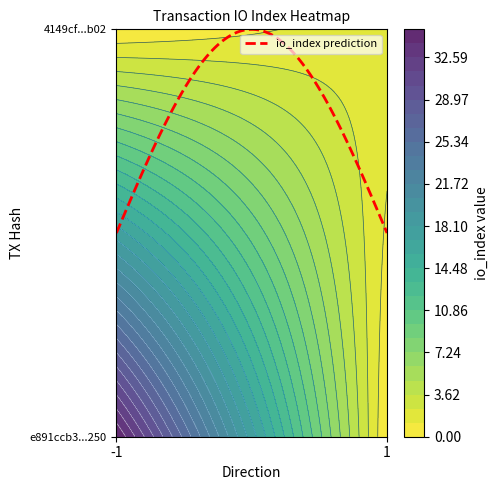

The e891ccb3b8e7d073a1de8e14677d1643c54b250 series shows 35 at io_index. True or false?

True